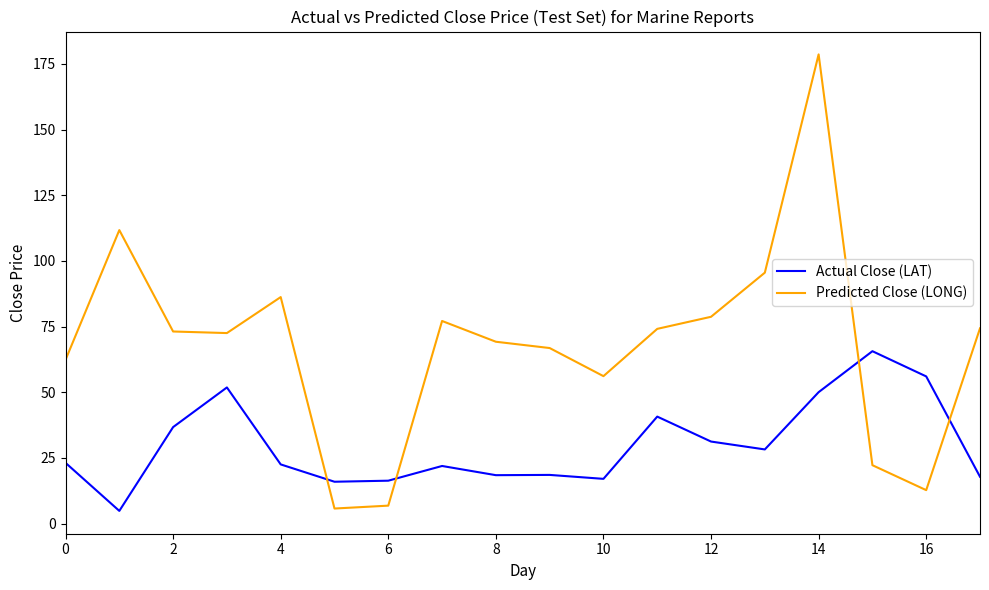

Does the chart have visible grid lines?

No